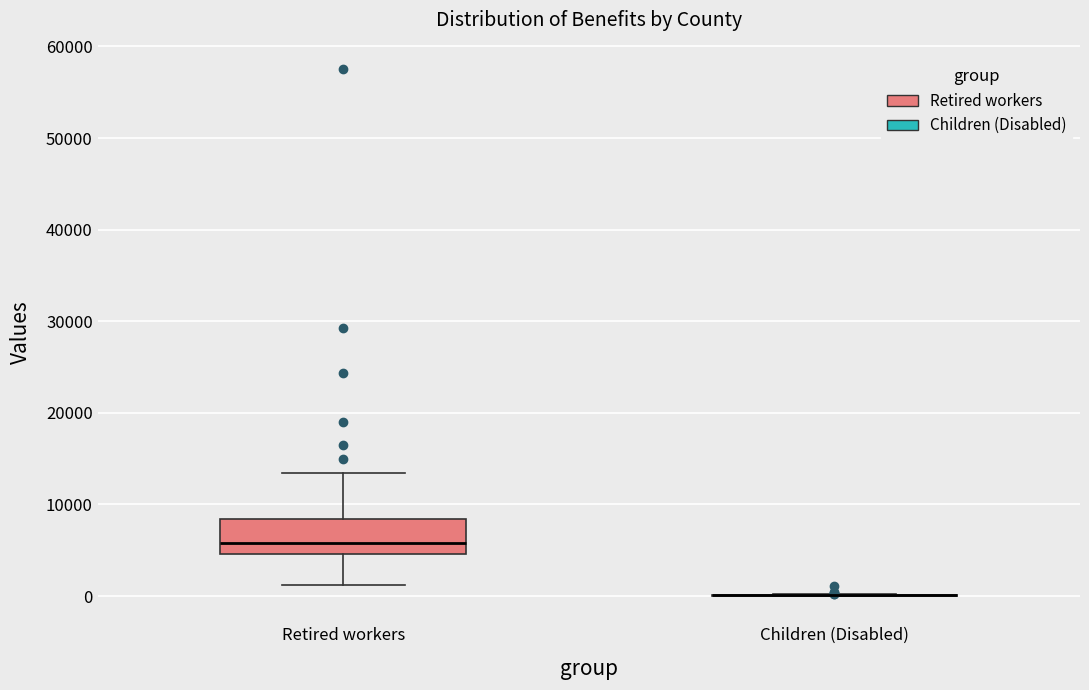

Reading left to right, read every box against the y-axis: the position of its median line, the range the box covers, and the ends of its whiskers. The values are not printed on the chart, so give them approximately, as read against the axis.

Retired workers: median 6000, box 5000 to 8000, whiskers 1000 to 13000
Children (Disabled): box collapsed to a line at 0, whiskers 0 to 0